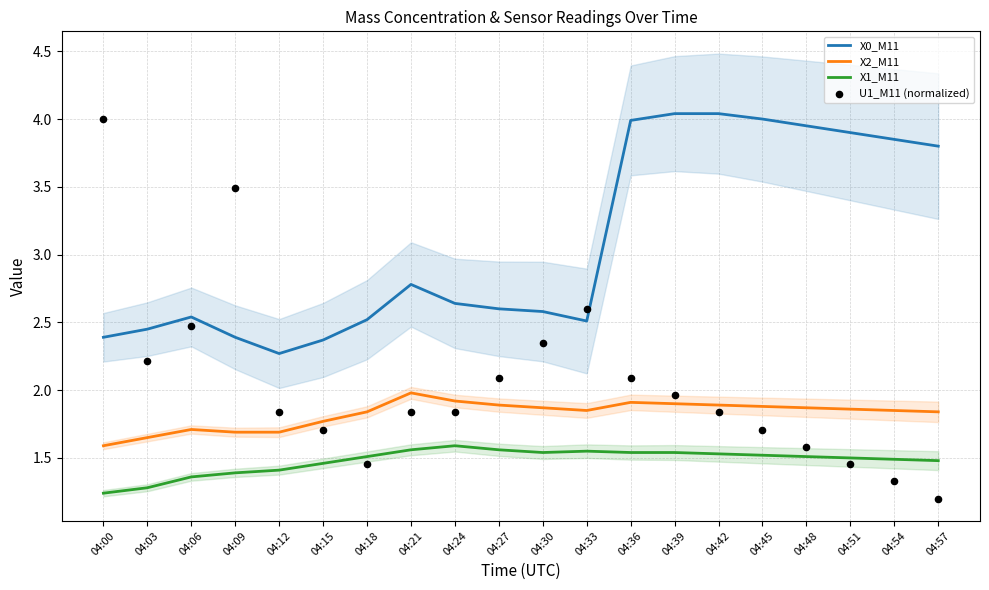

What are all the series names shown in the legend?

X0_M11, X2_M11, X1_M11, U1_M11 (normalized)